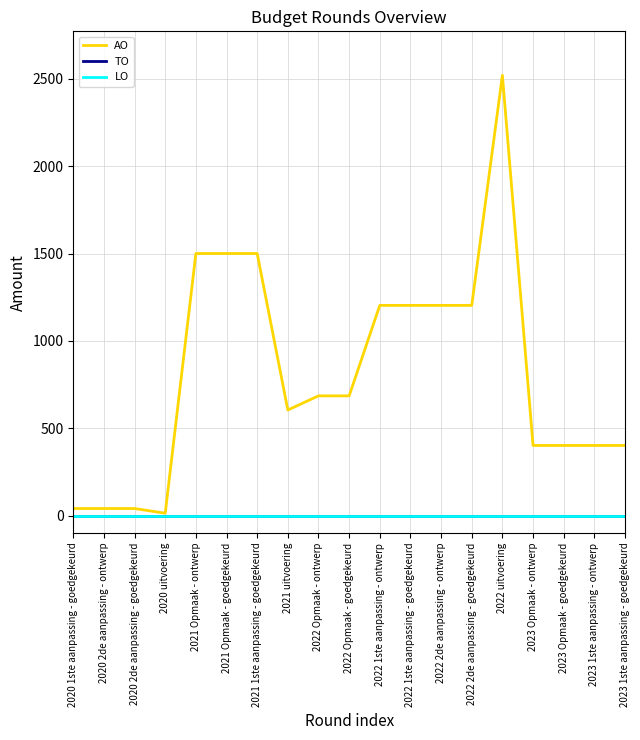

Does the chart have visible grid lines?

Yes